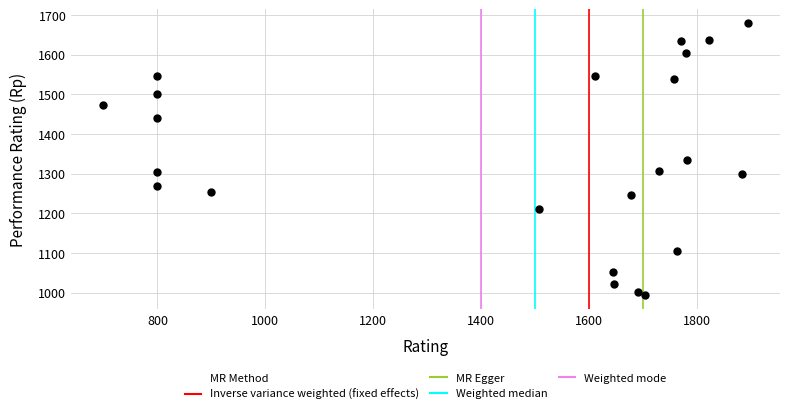

What is the range of X values (max minus min)?

1194